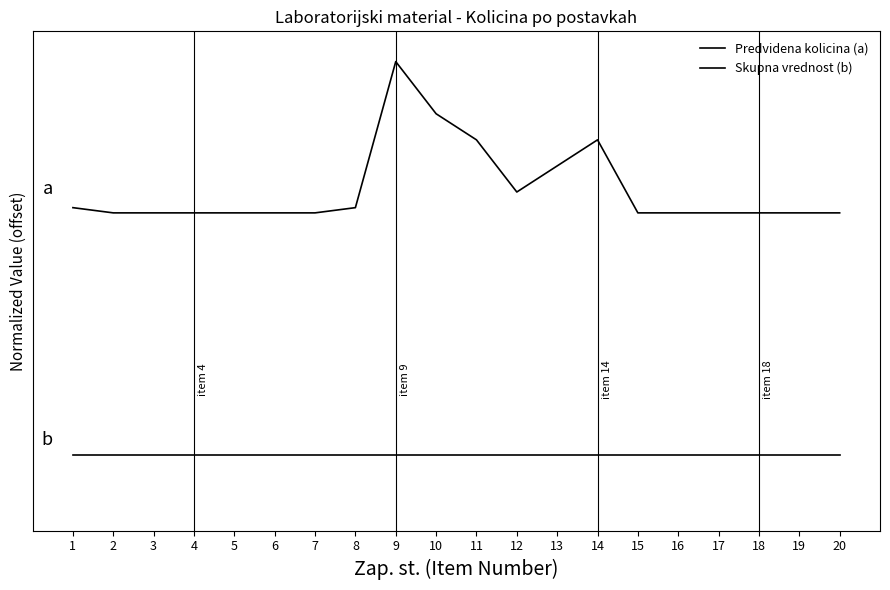

List the labels in order of Predvidena kolicina (a) value, smallest first.

2, 3, 4, 5, 6, 7, 15, 16, 17, 18, 19, 20, 1, 8, 12, 13, 11, 14, 10, 9